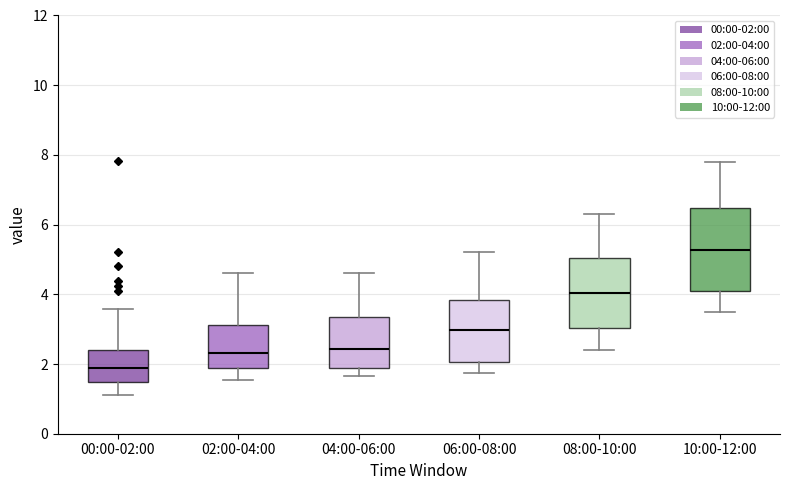

Which box's median line is the highest?

10:00-12:00